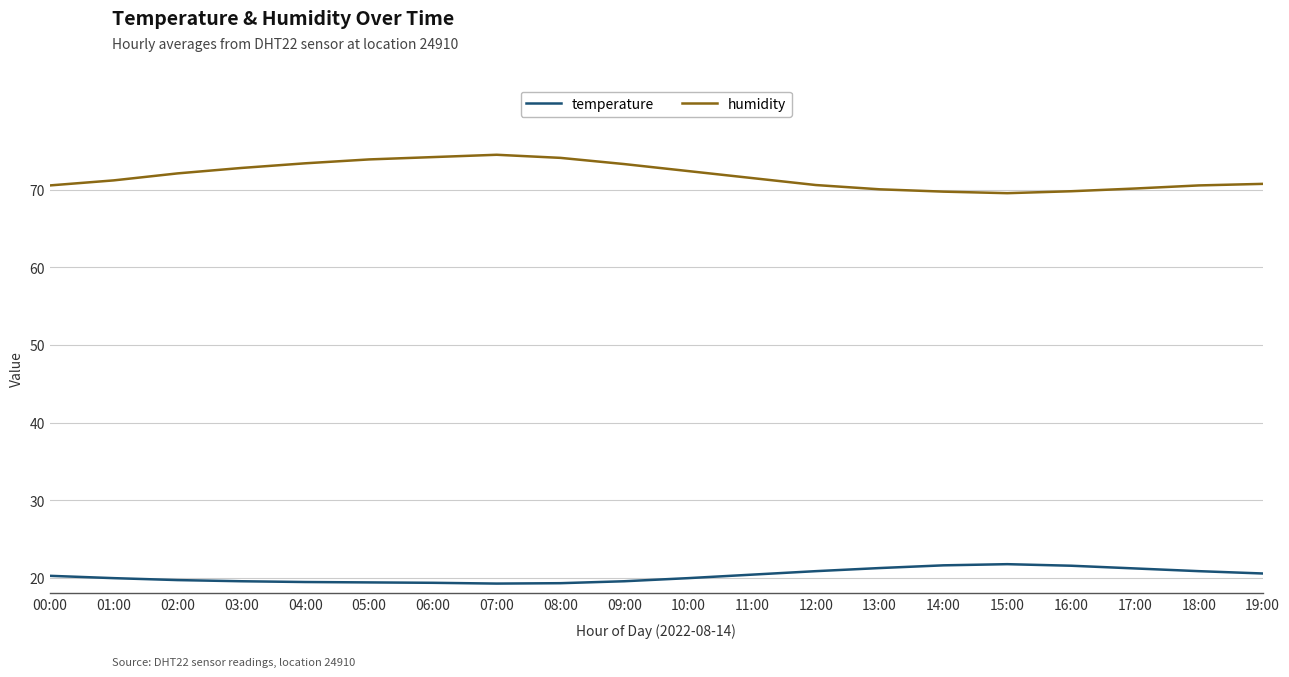

Which series has the largest total across all categories?

humidity